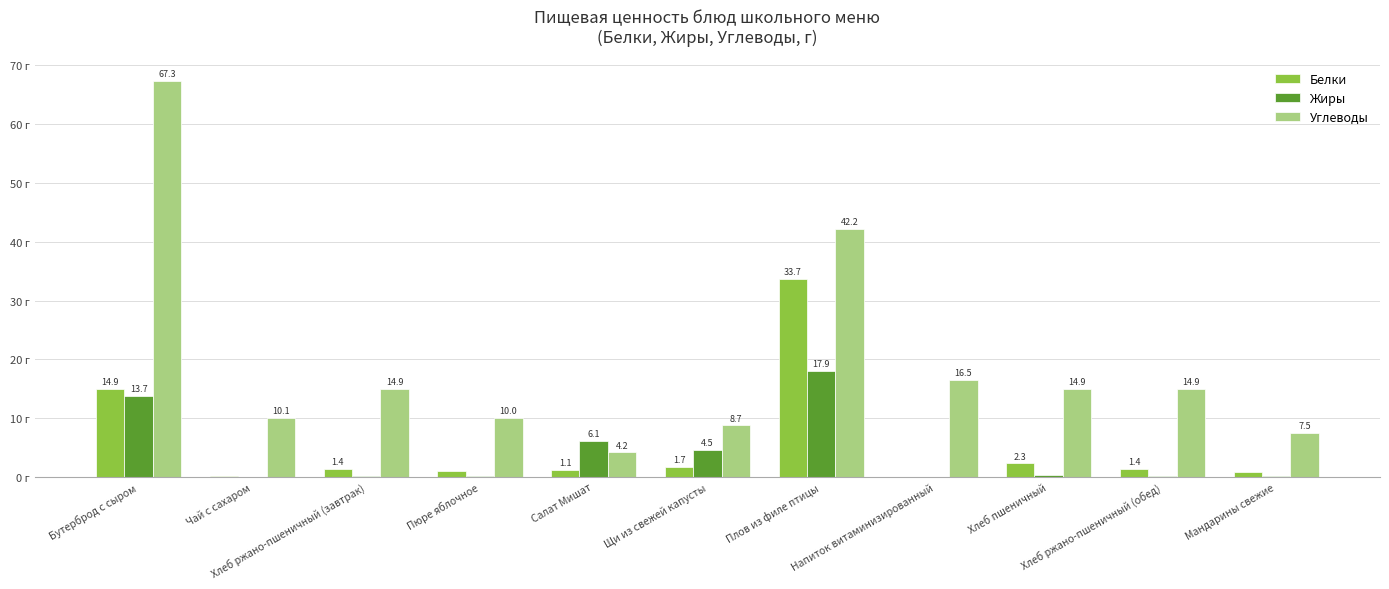

Which series has the largest total across all categories?

Углеводы